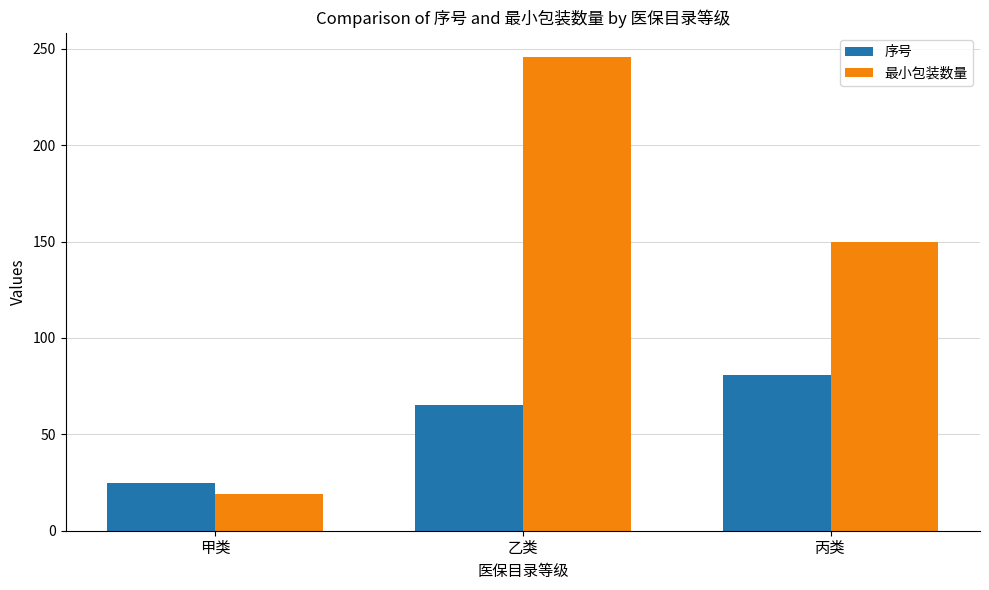

Where does the 最小包装数量 series first go above 150?

乙类